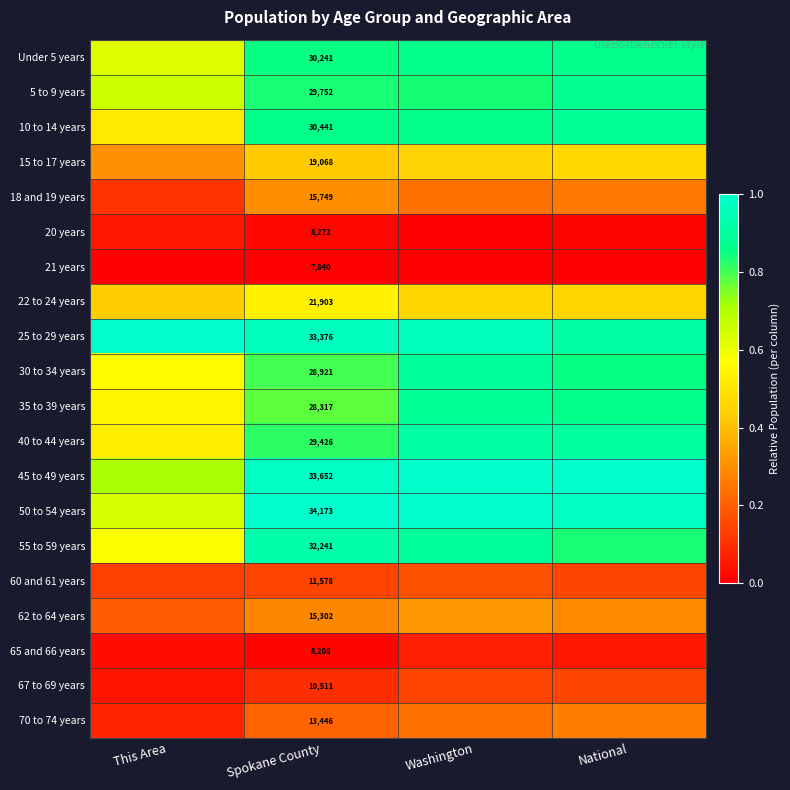

List the labels in order of 67 to 69 years value, largest first.

National, Washington, Spokane County, This Area